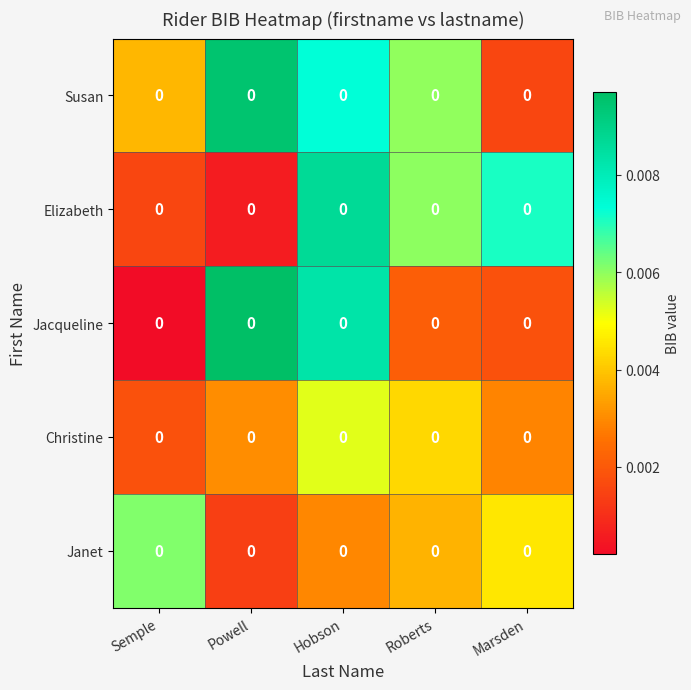

Where is Susan nearest to the value 0?

Marsden